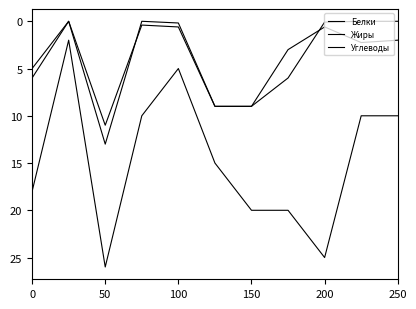

What is the maximum value shown in the chart?

26.0